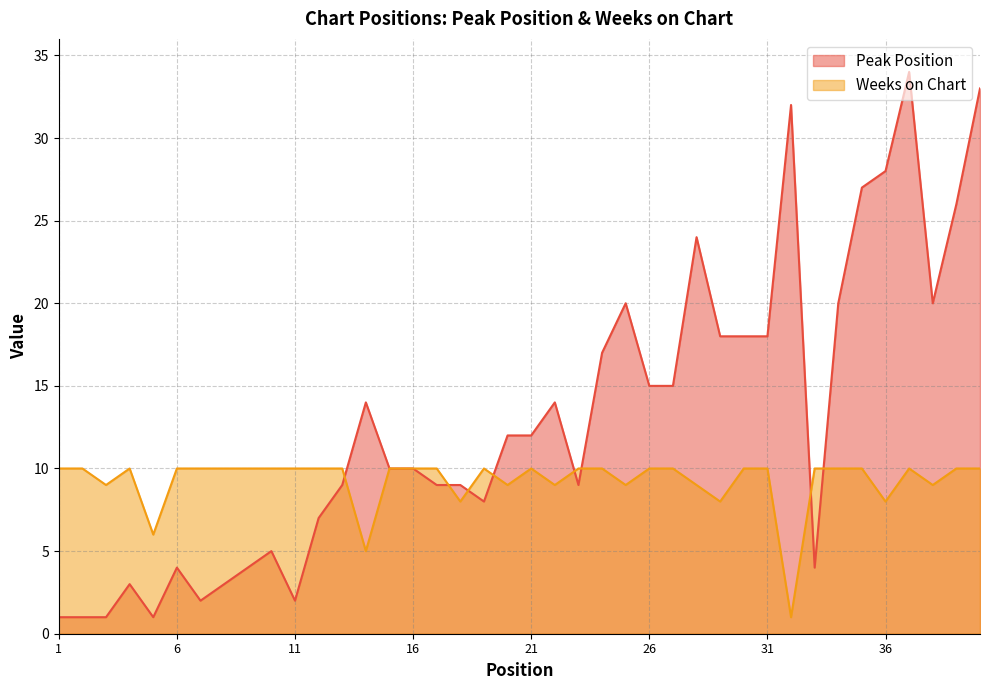

What is the lowest value of the Peak Position series?

1